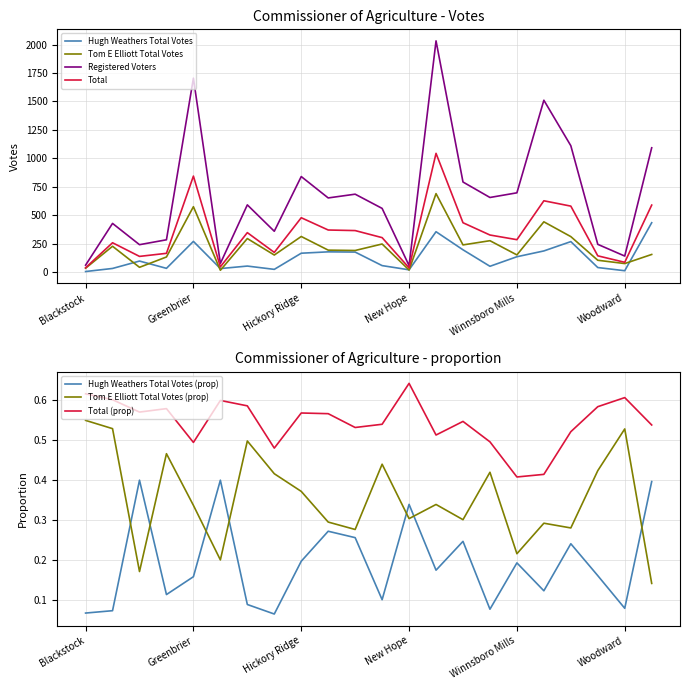

The Tom E Elliott Total Votes series shows 33 at Blackstock. True or false?

True